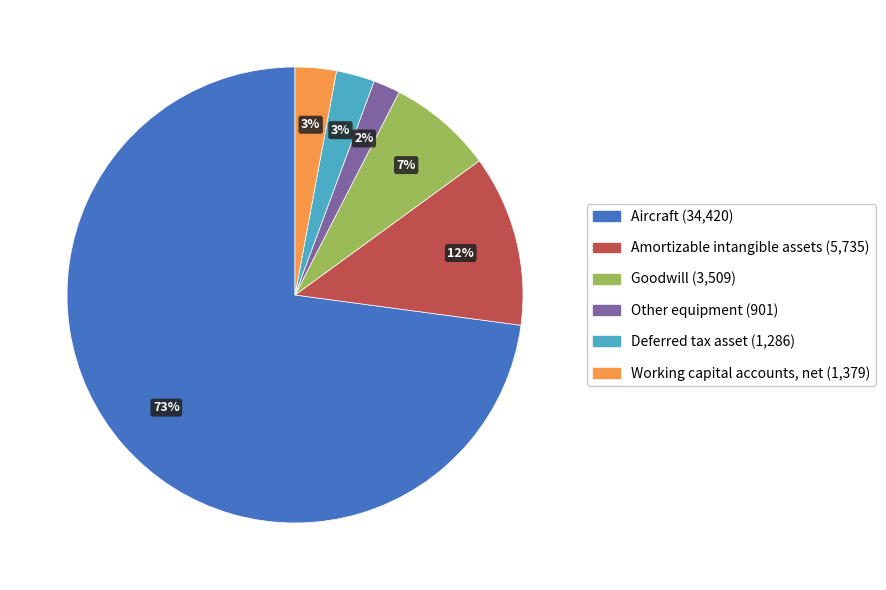

Count the number of slices in the pie.

6